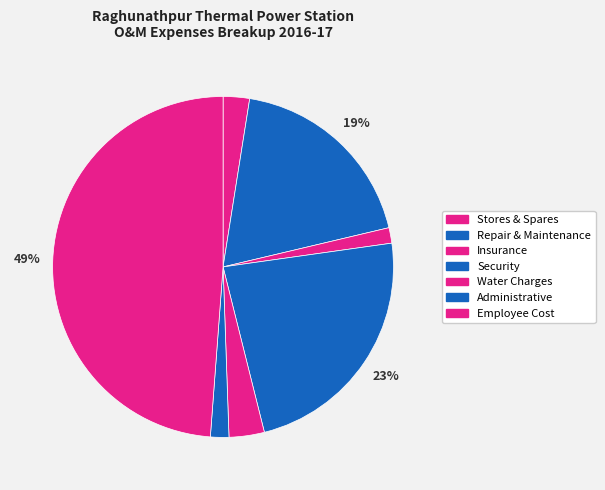

Is Stores & Spares the majority of the pie?

No